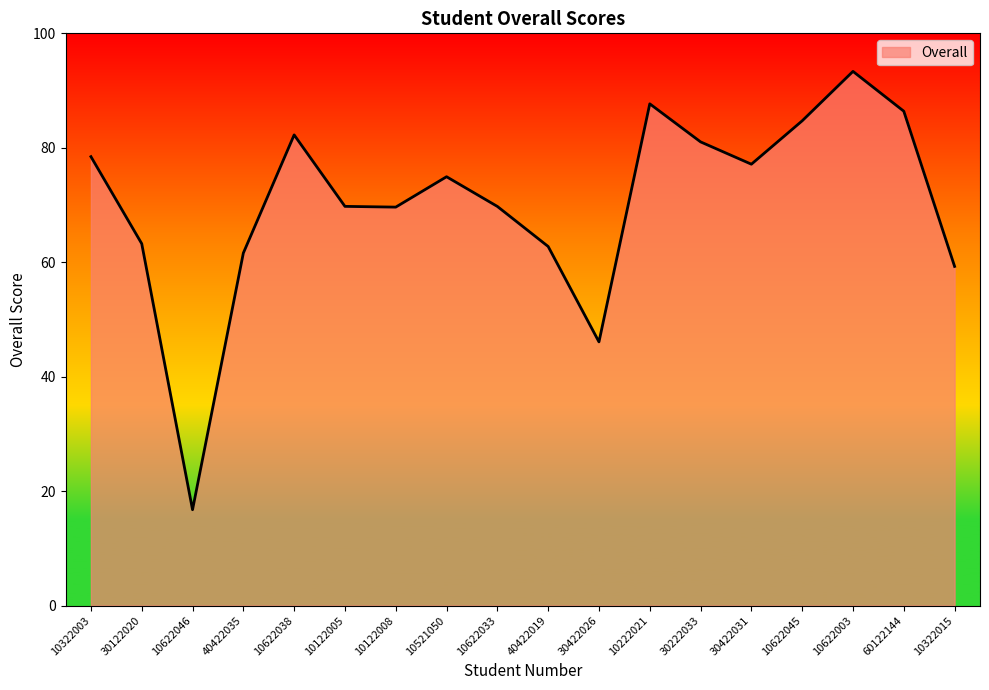

Is it true that the value at 30422026 is 46.1?

True